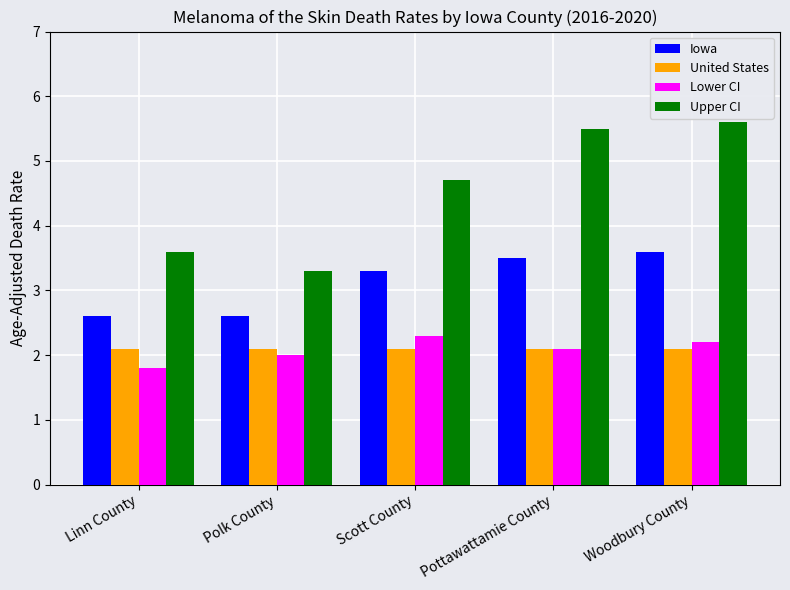

What is the difference between the highest and lowest values at Woodbury County?

3.5